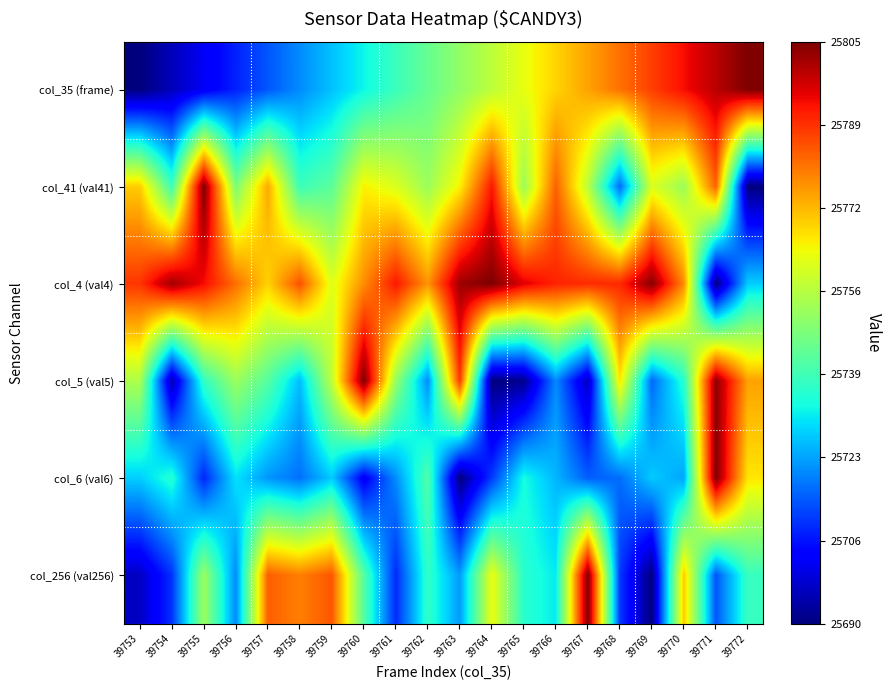

Which has a higher value, 39756 or 39761?

39761